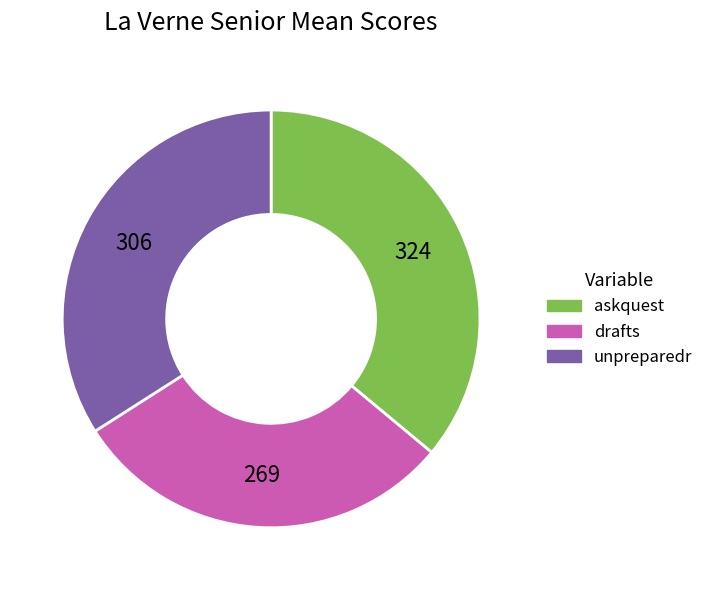

Is there a majority slice in this chart?

No